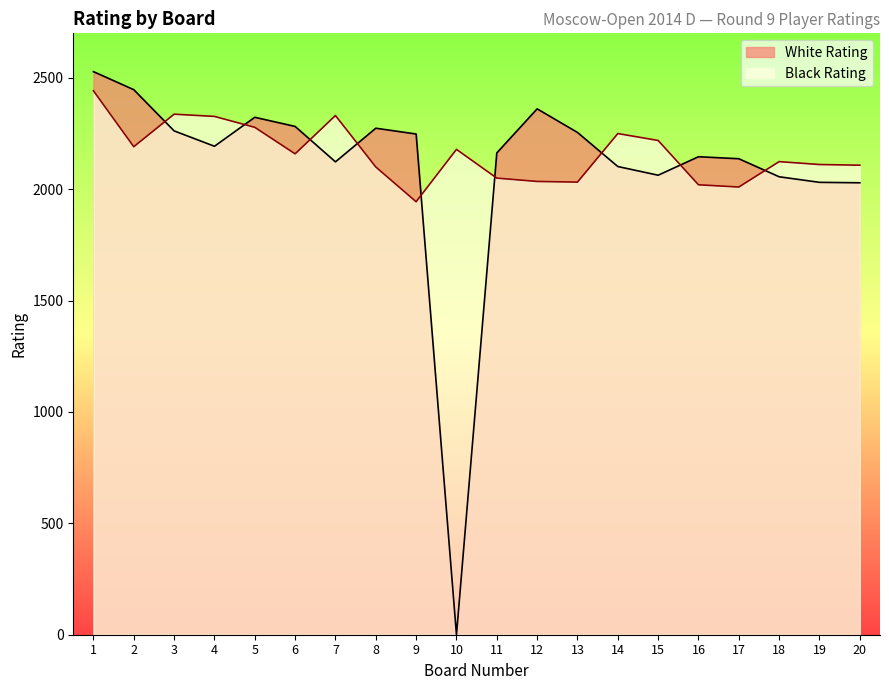

What is the approximate value of Black Rating at 16, to the nearest 50?

2000